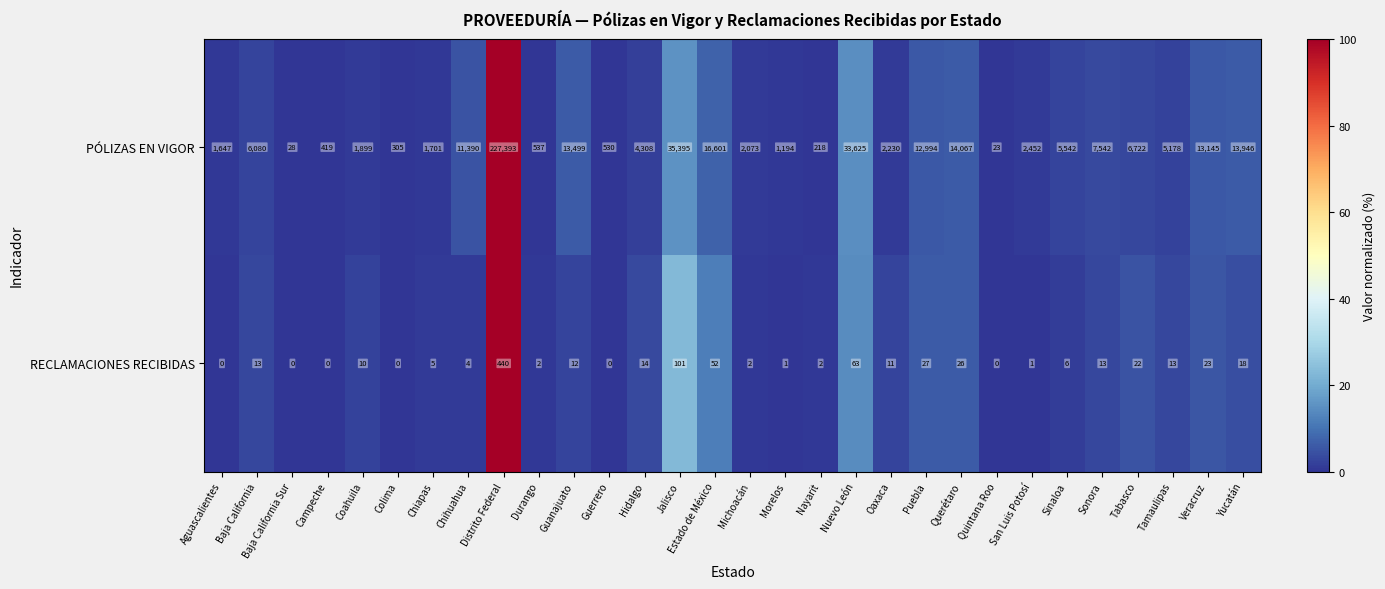

At which category is the sum across all series the highest?

Distrito Federal